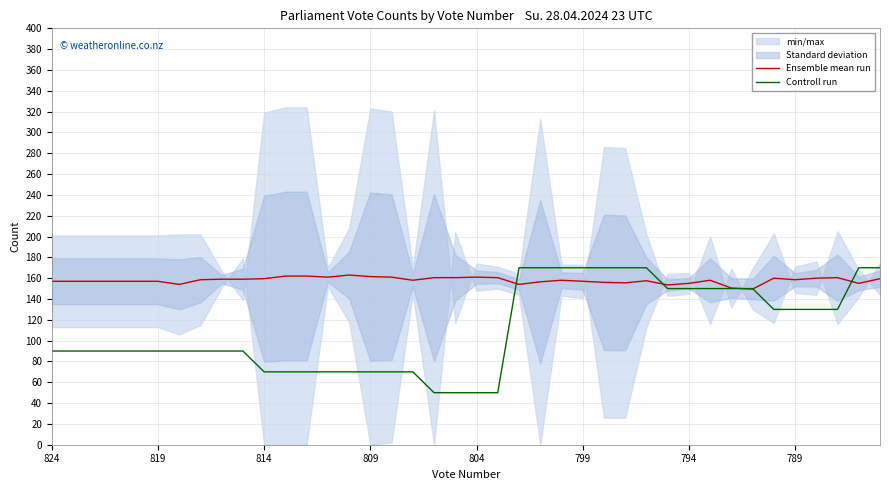

What is the lowest value of the Ensemble mean run series?

149.5